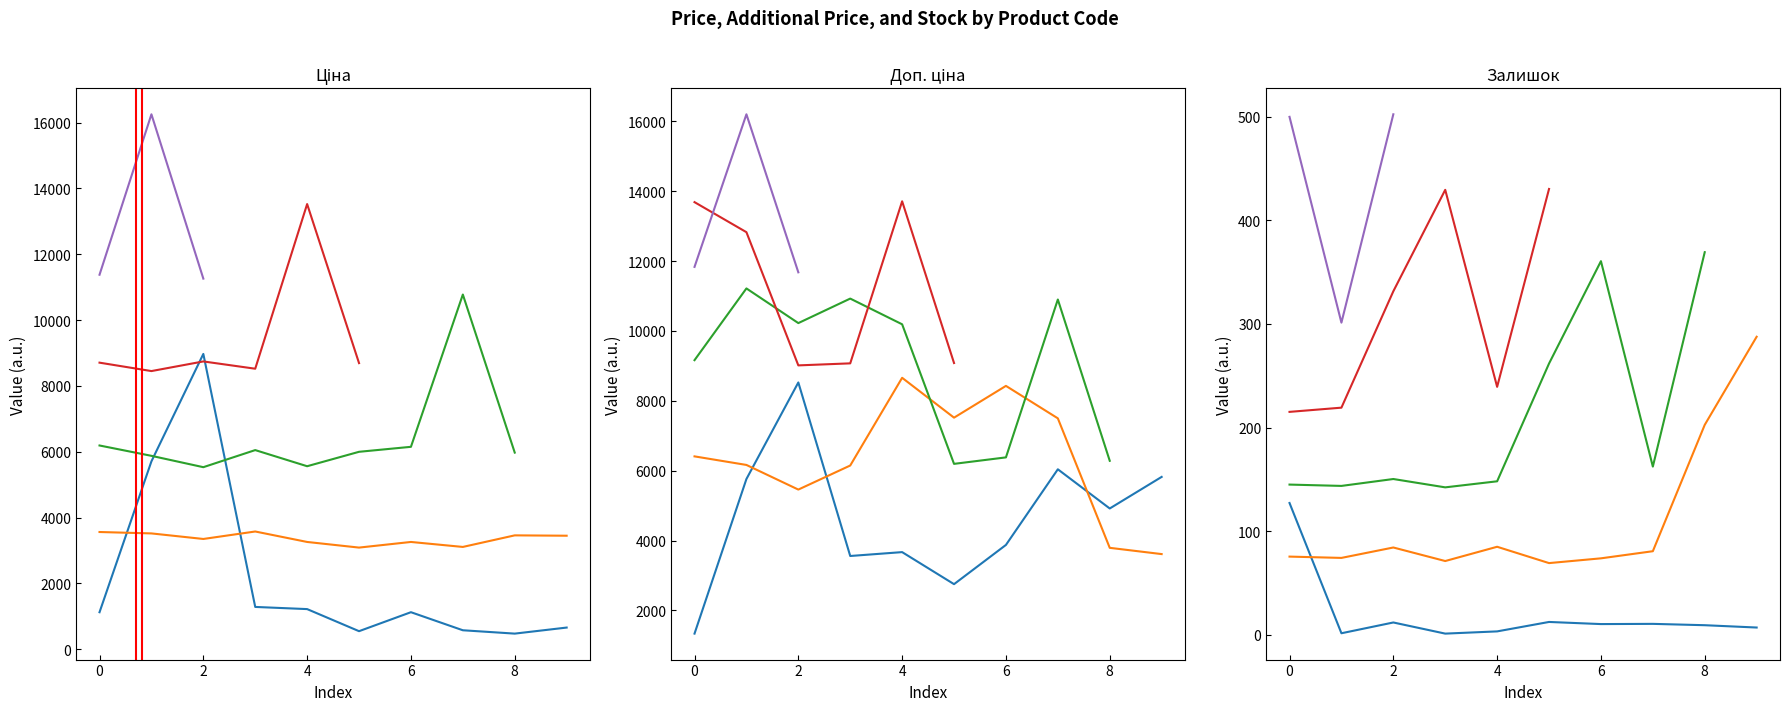

What is the sum of the Залишок values at 282502110 and 282502116?

344.0